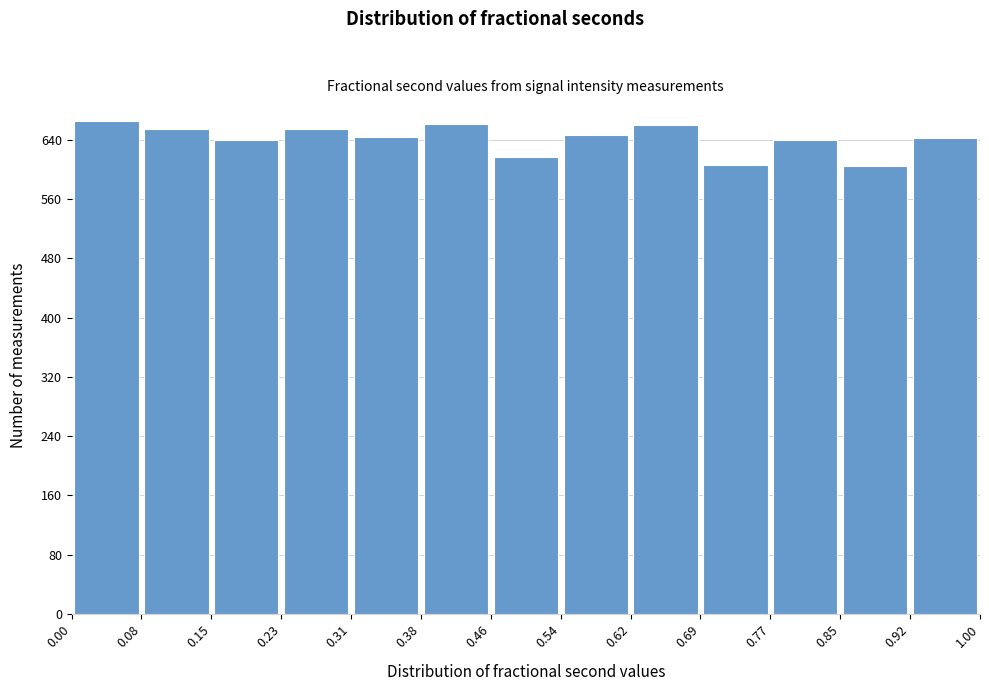

Reading left to right, list every bar in this chart as the range it spans on the x-axis followed by its height. The values are not printed on the chart, so give them approximately, as read against the axis.

0.00 to 0.08: 670
0.08 to 0.15: 650
0.15 to 0.23: 640
0.23 to 0.31: 650
0.31 to 0.38: 640
0.38 to 0.46: 660
0.46 to 0.54: 620
0.54 to 0.62: 650
0.62 to 0.69: 660
0.69 to 0.77: 610
0.77 to 0.85: 640
0.85 to 0.92: 610
0.92 to 1.00: 640